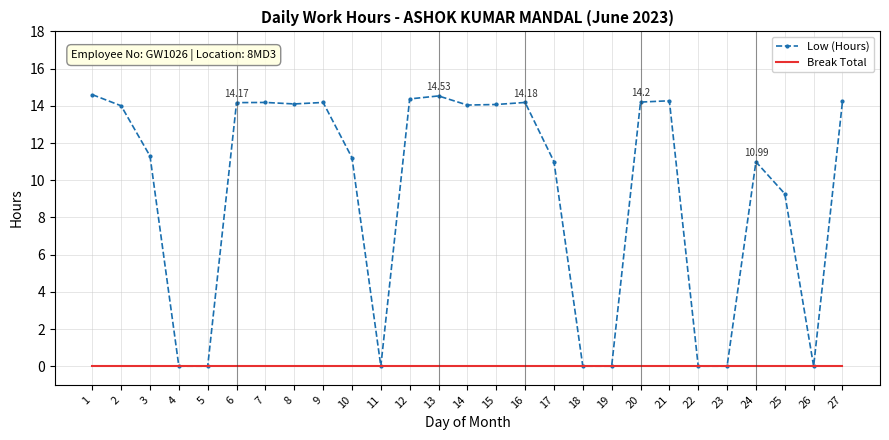

Which series changed the most between 7 and 24?

Low (Hours)